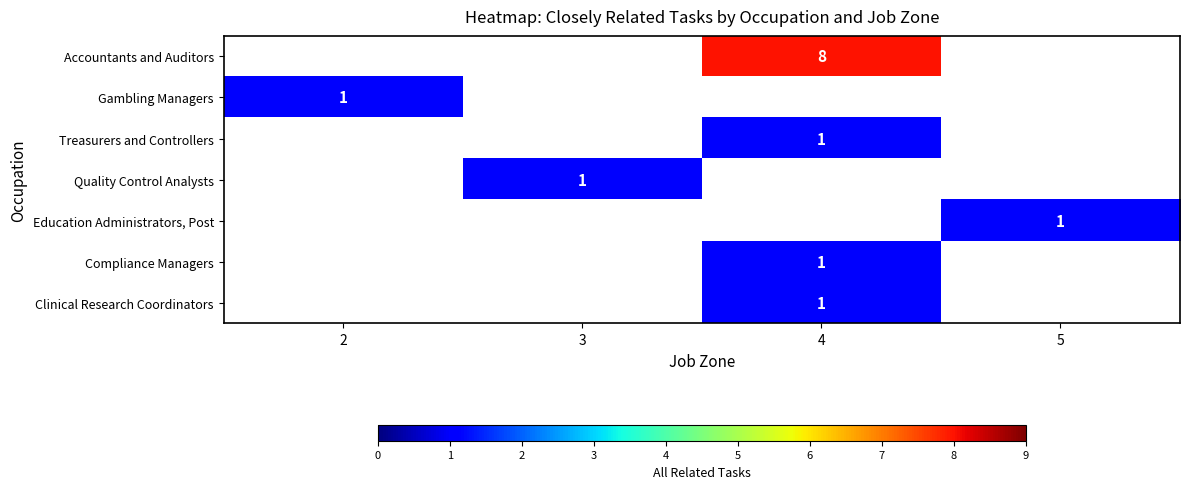

The value of Education Administrators, Post at 5 is 1. True or false?

True